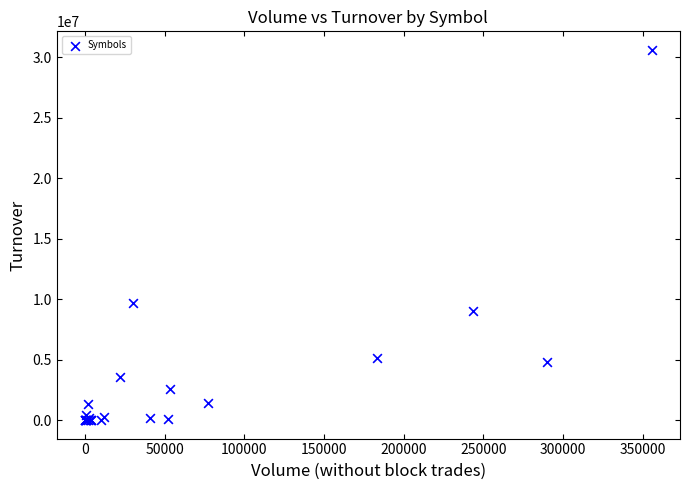

What Y value in the scatter plot is closest to 15316555?

9647989.0